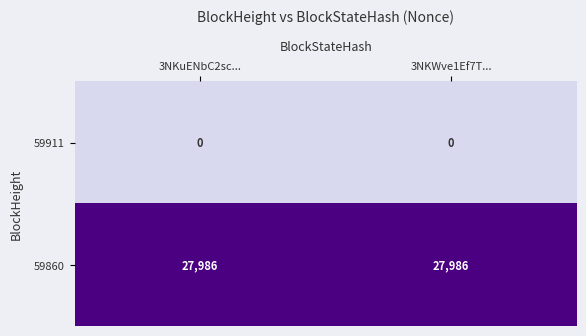

What is the difference between the highest and lowest values at 3NKWve1Ef7T...?

27986